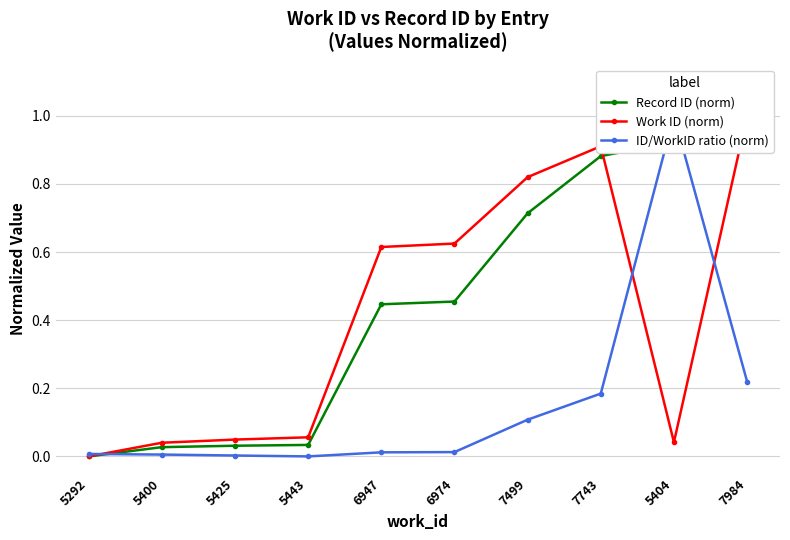

Reading right to left, transcribe all the data shown in this chart.

Record ID (norm): 1.0	0.9	0.9	0.7	0.5	0.4	0.0	0.0	0.0	0.0
Work ID (norm): 1.0	0.0	0.9	0.8	0.6	0.6	0.1	0.0	0.0	0.0
ID/WorkID ratio (norm): 0.2	1.0	0.2	0.1	0.0	0.0	0.0	0.0	0.0	0.0